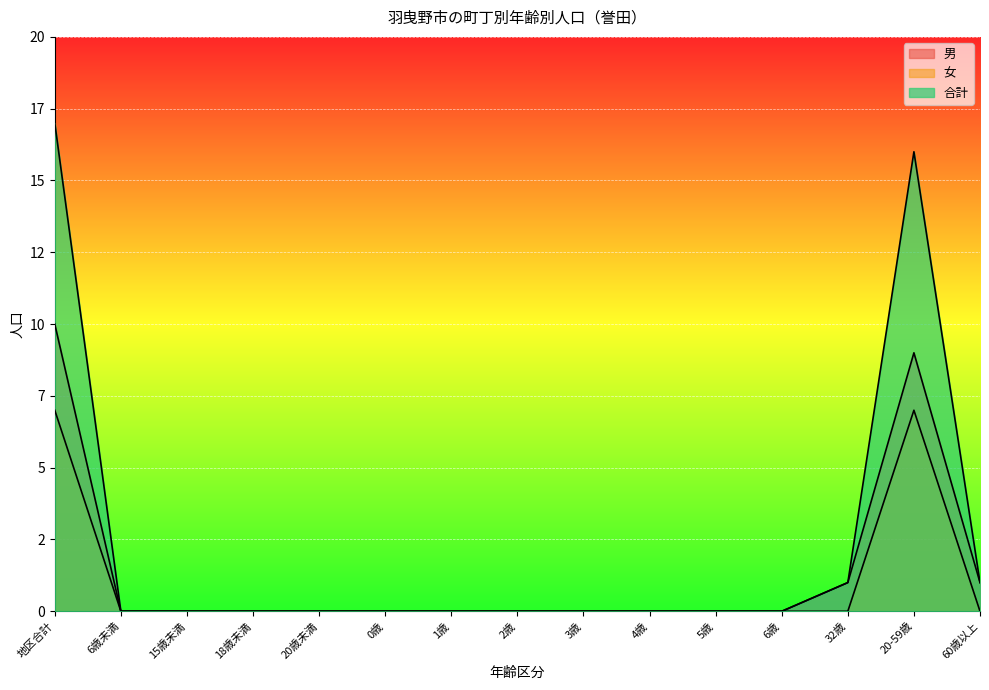

Rank the series by their average value, from lowest to highest.

女, 男, 合計